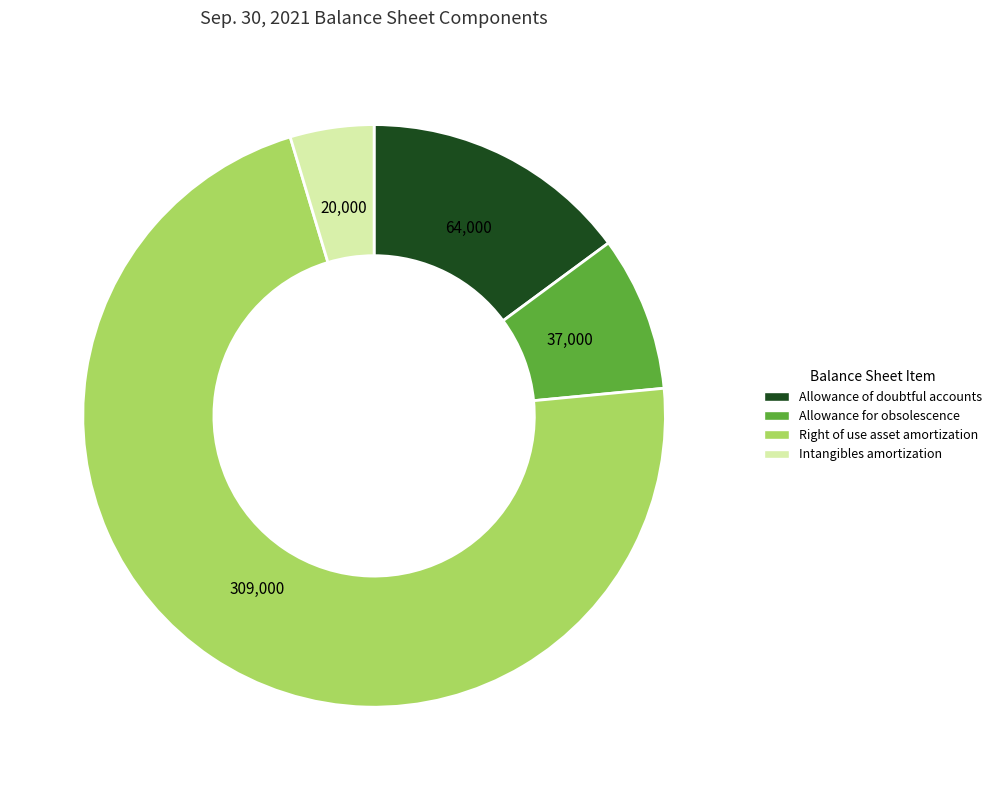

Is there any slice that represents more than half of the pie?

Yes